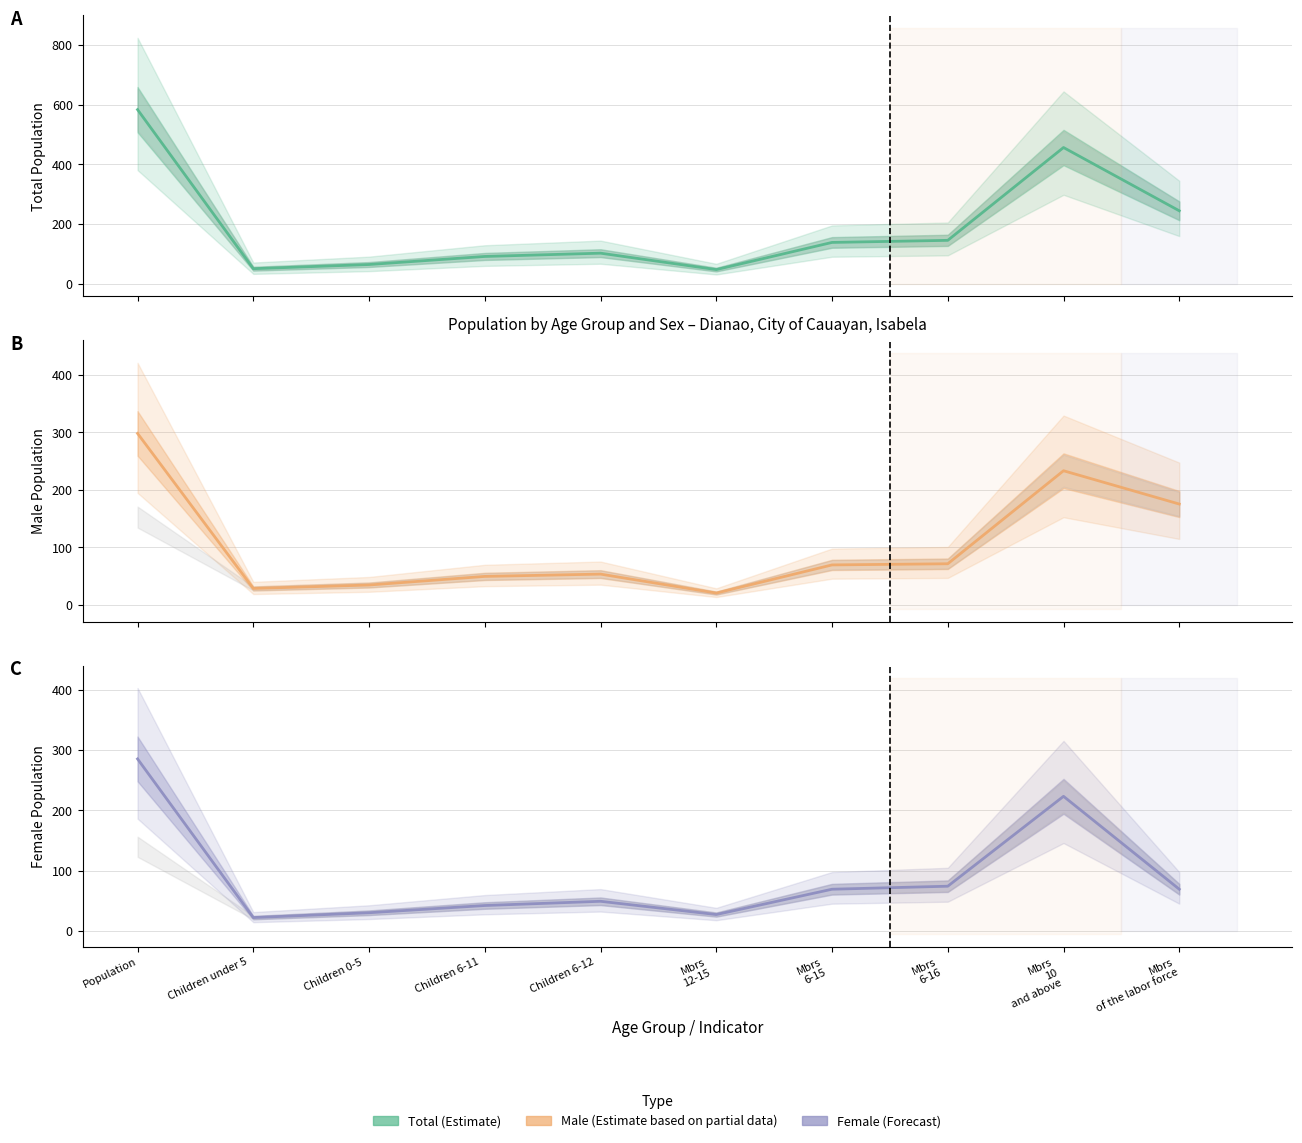

What is the difference between the highest and lowest values at Children 0-5
?

34